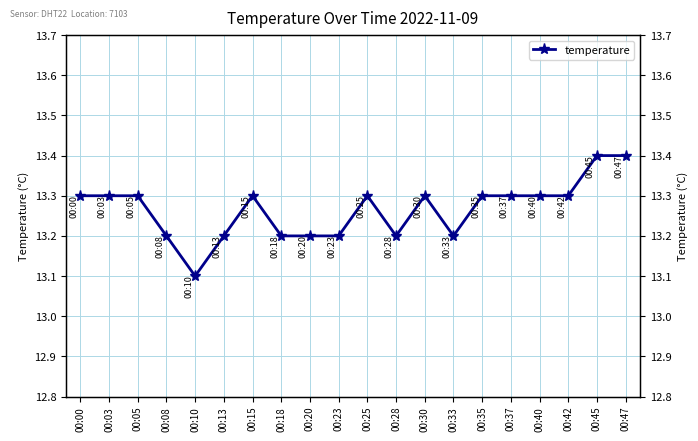

What is the sum of all values?

265.3